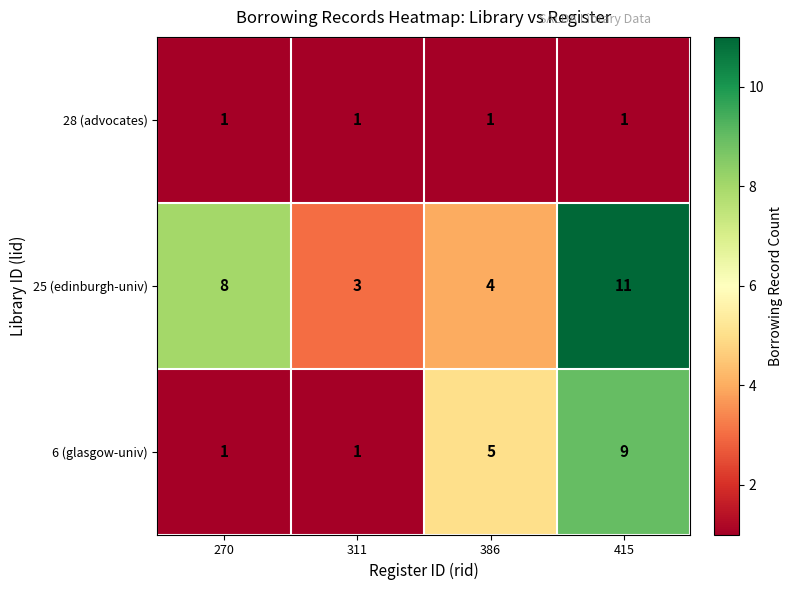

Which series has the largest total across all categories?

25 (edinburgh-univ)